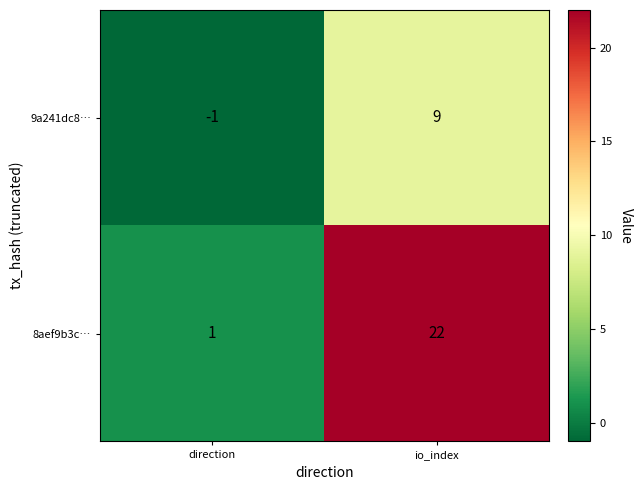

What is the spread (max minus min) of values at direction?

2